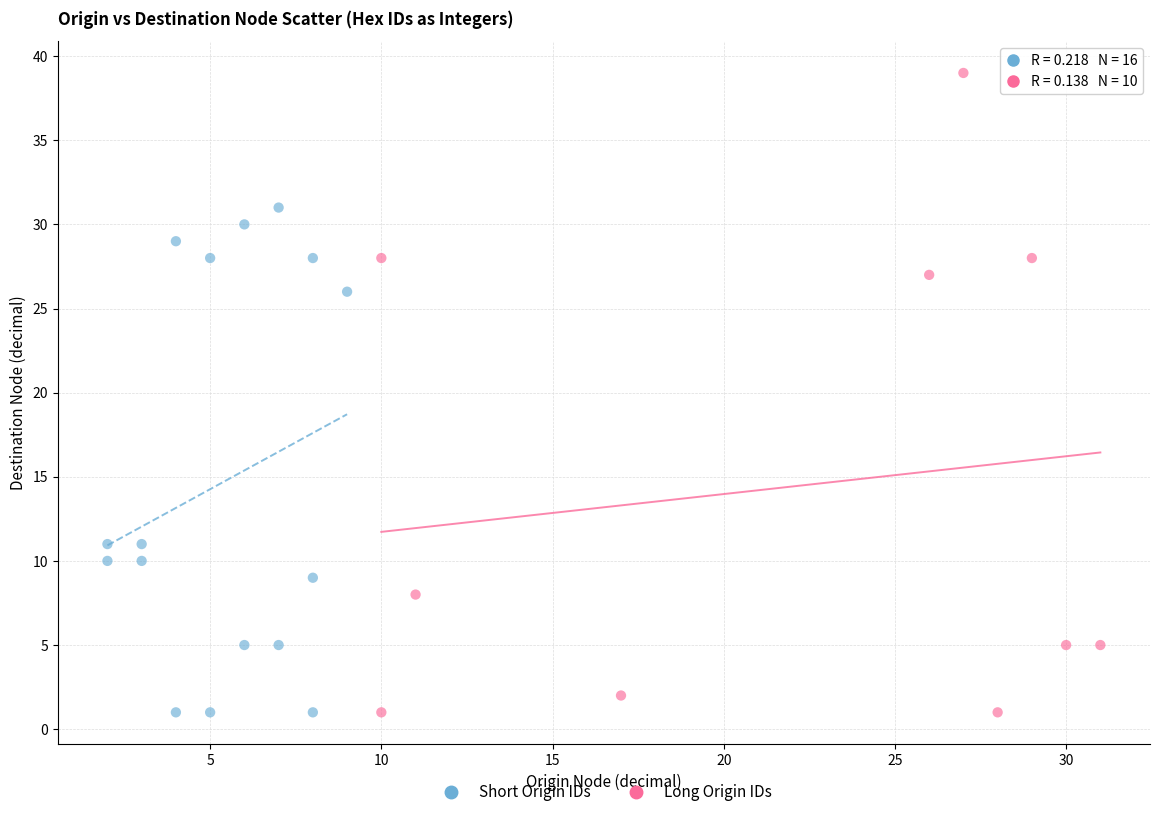

Which series has the largest Y range (max minus min)?

Long Origin IDs